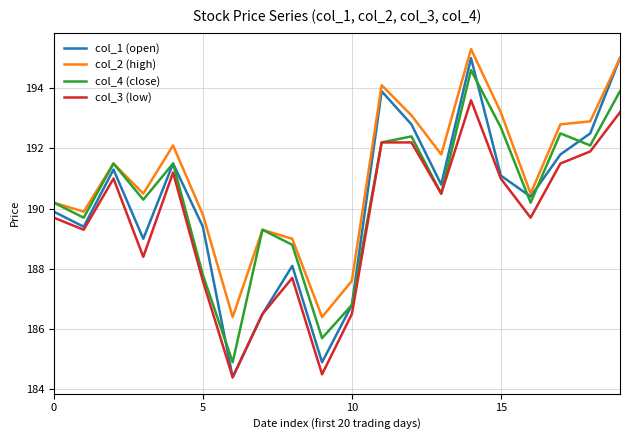

Which series has the largest total across all categories?

col_2 (high)